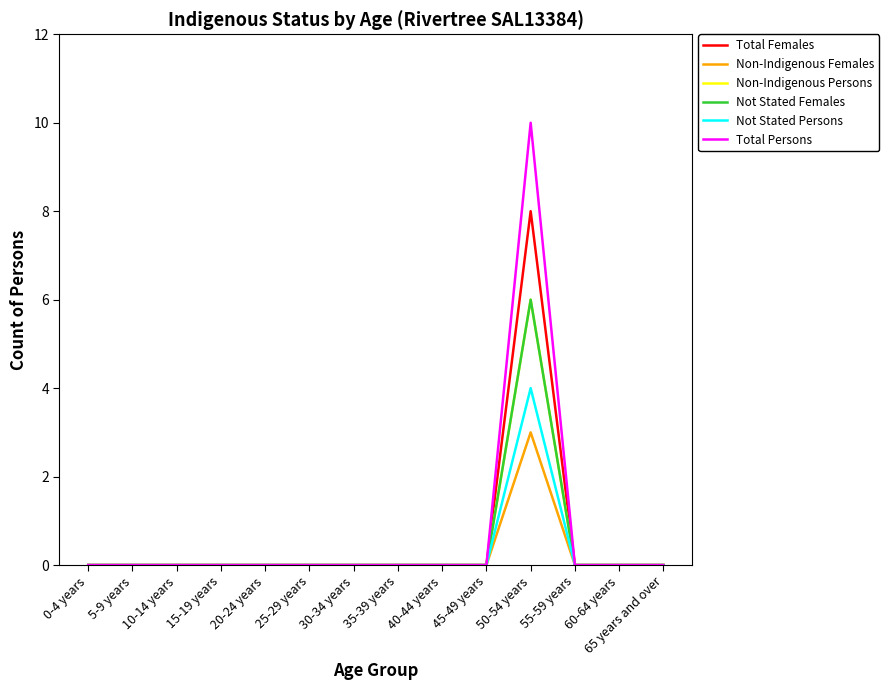

True or false: Non-Indigenous Females has more than 1 interior local peaks.

False